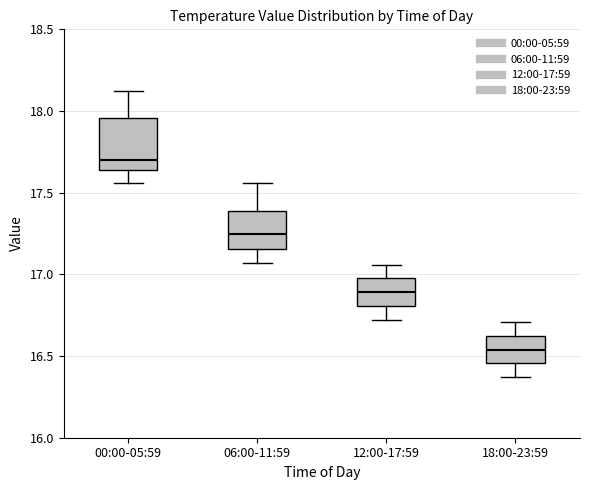

Which box is the tallest, from its lower edge to its upper edge?

00:00-05:59